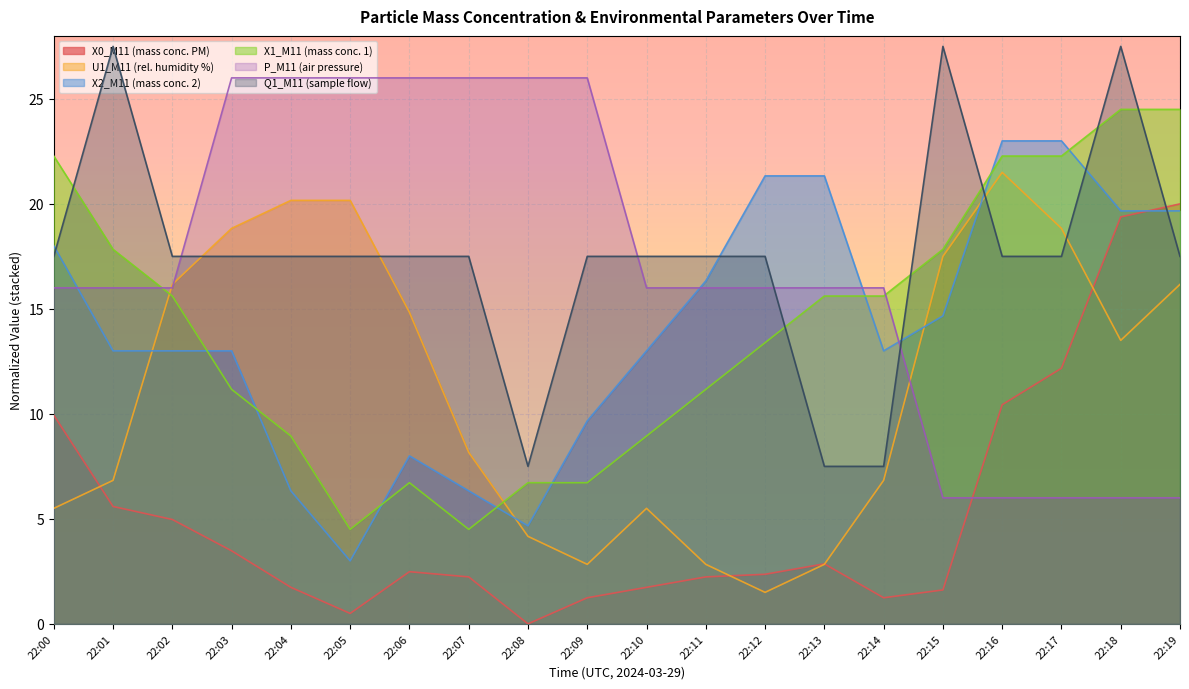

At which label is P_M11 (air pressure) closest to 16?

22:00